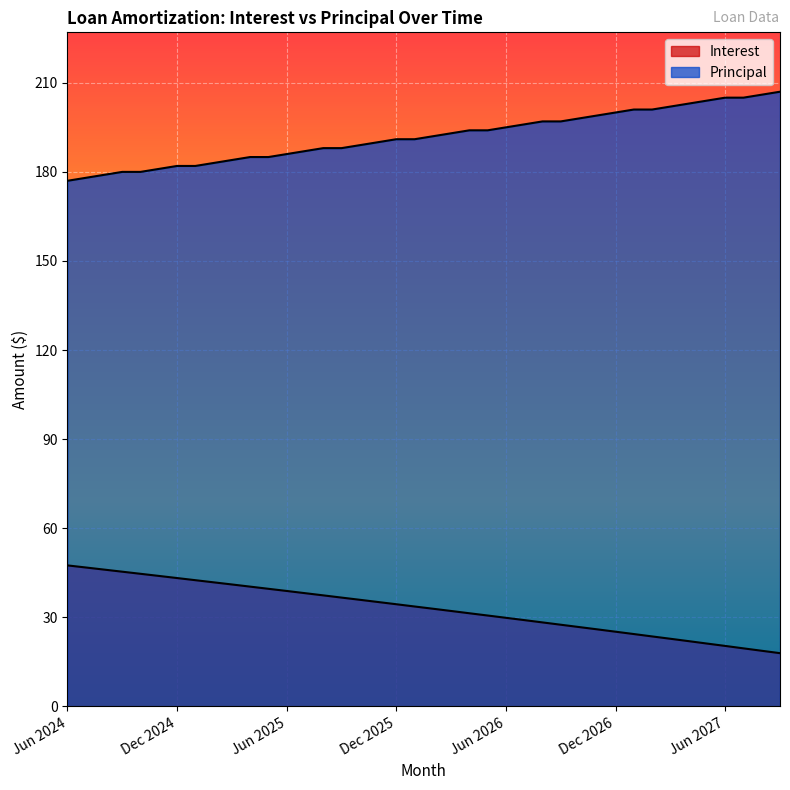

What is the difference between the Principal values at Jun 2025 and Dec 2024?

4.0